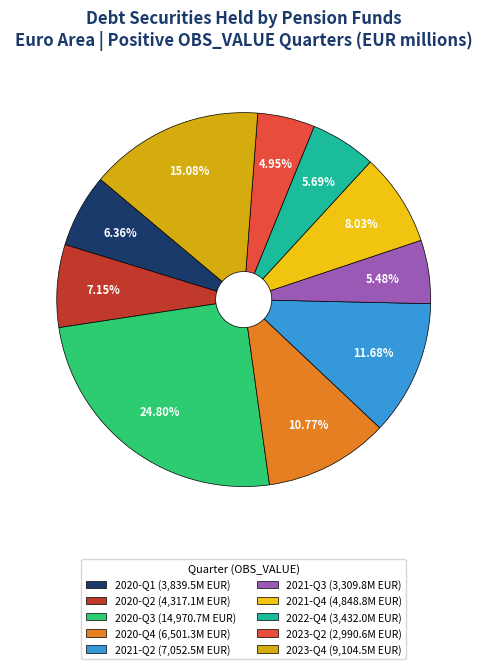

Does any single category account for the majority?

No